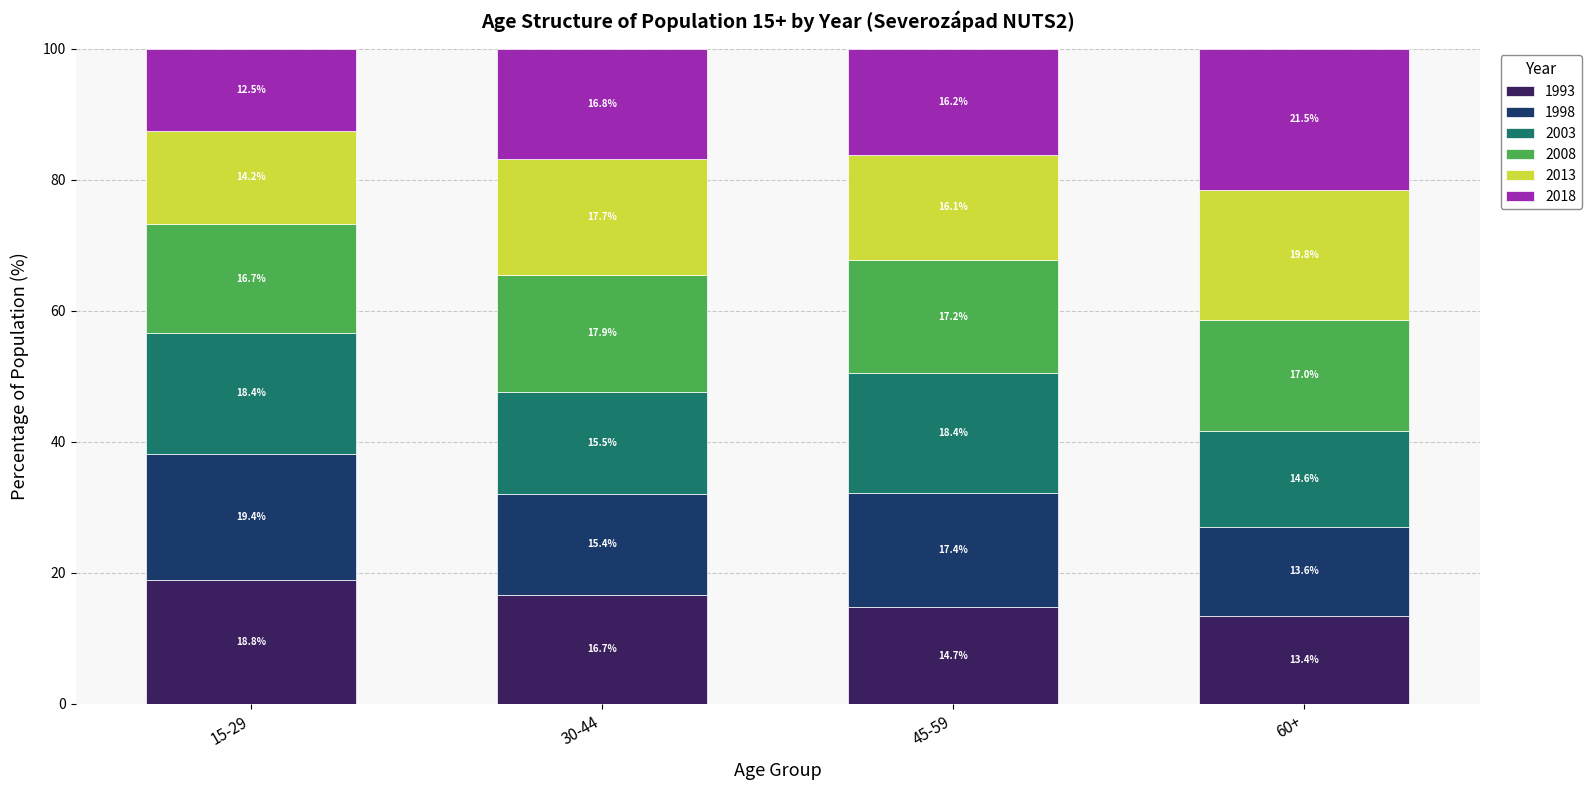

Count the number of data series in this chart.

6